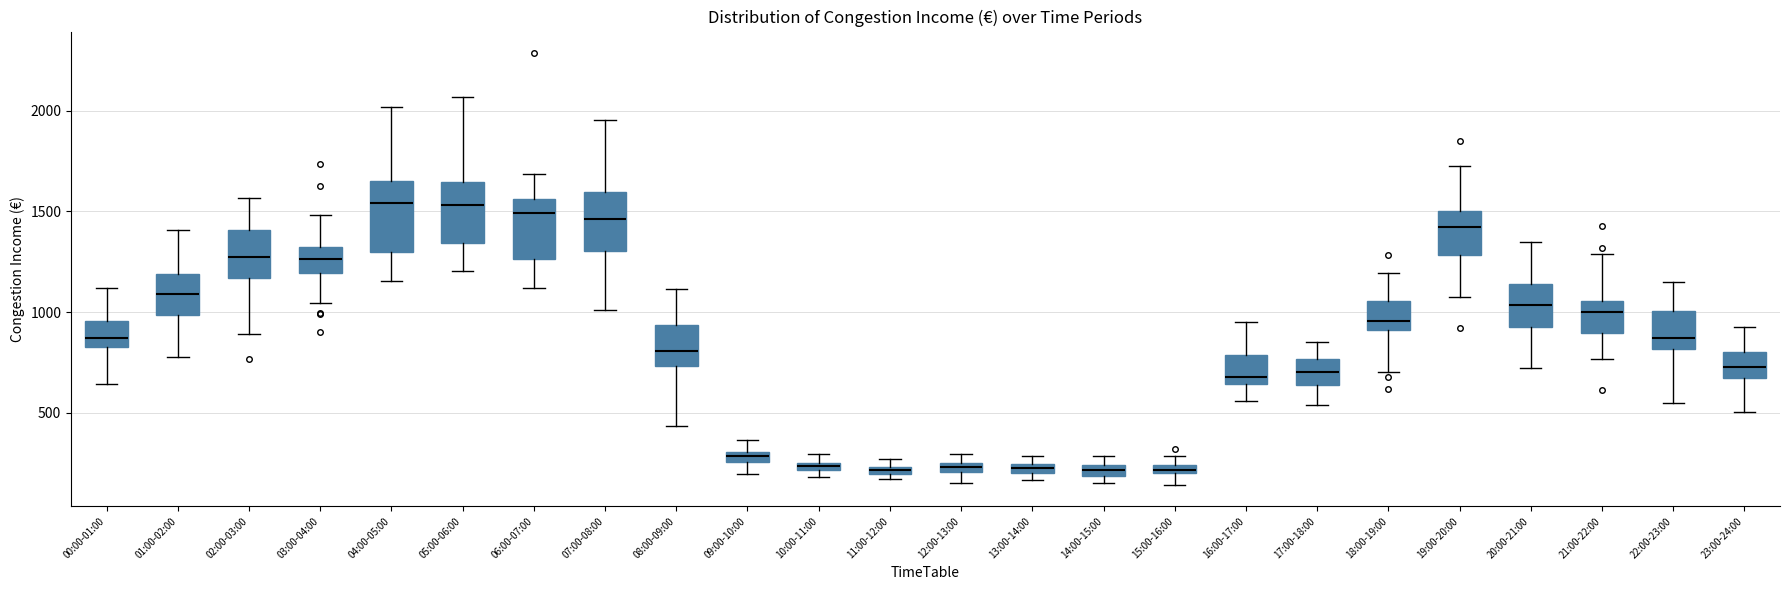

Where is the lower edge of the box for 17:00-18:00 on the y-axis? The values are not printed on the chart, so give them approximately, as read against the axis.

650